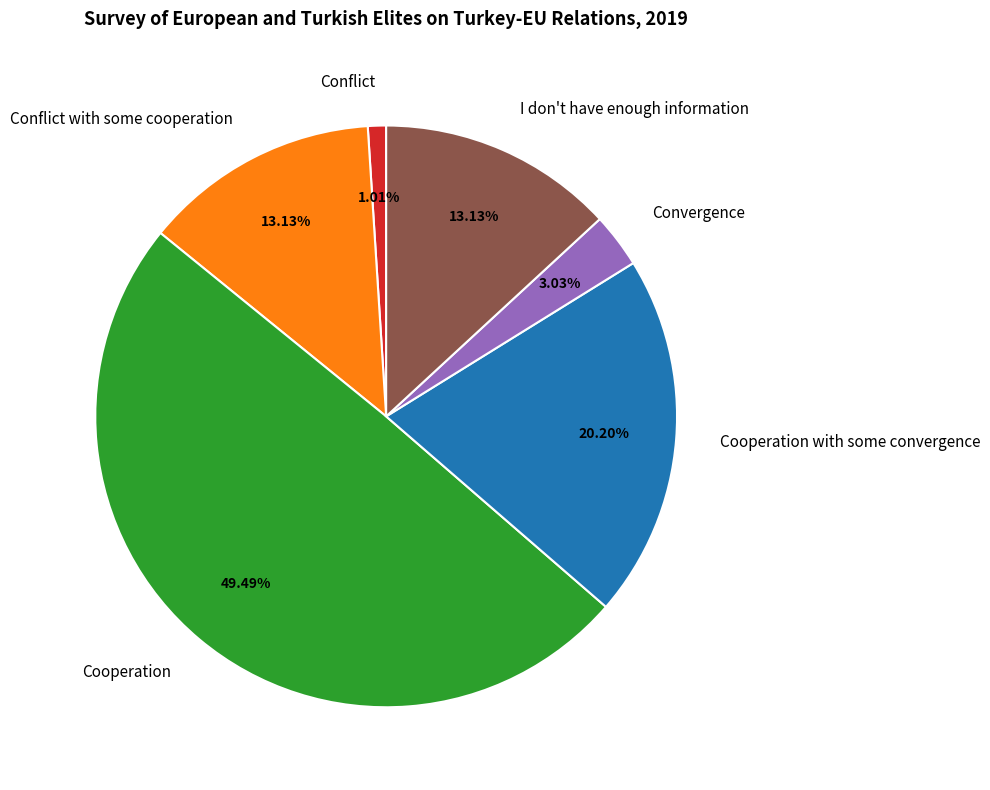

What is the smallest slice in the pie chart?

Conflict